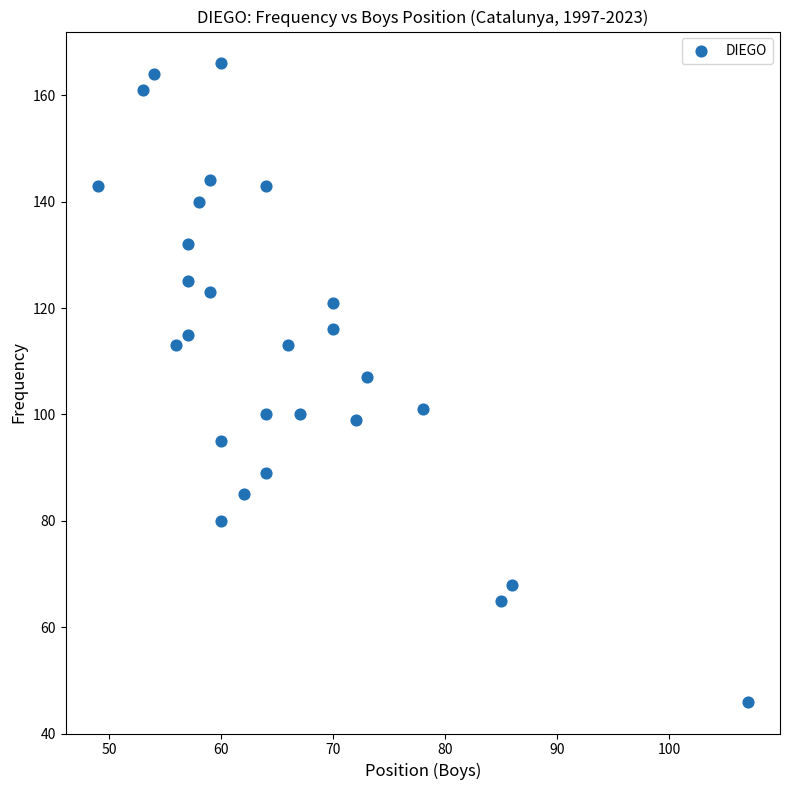

What is the range of X values (max minus min)?

58